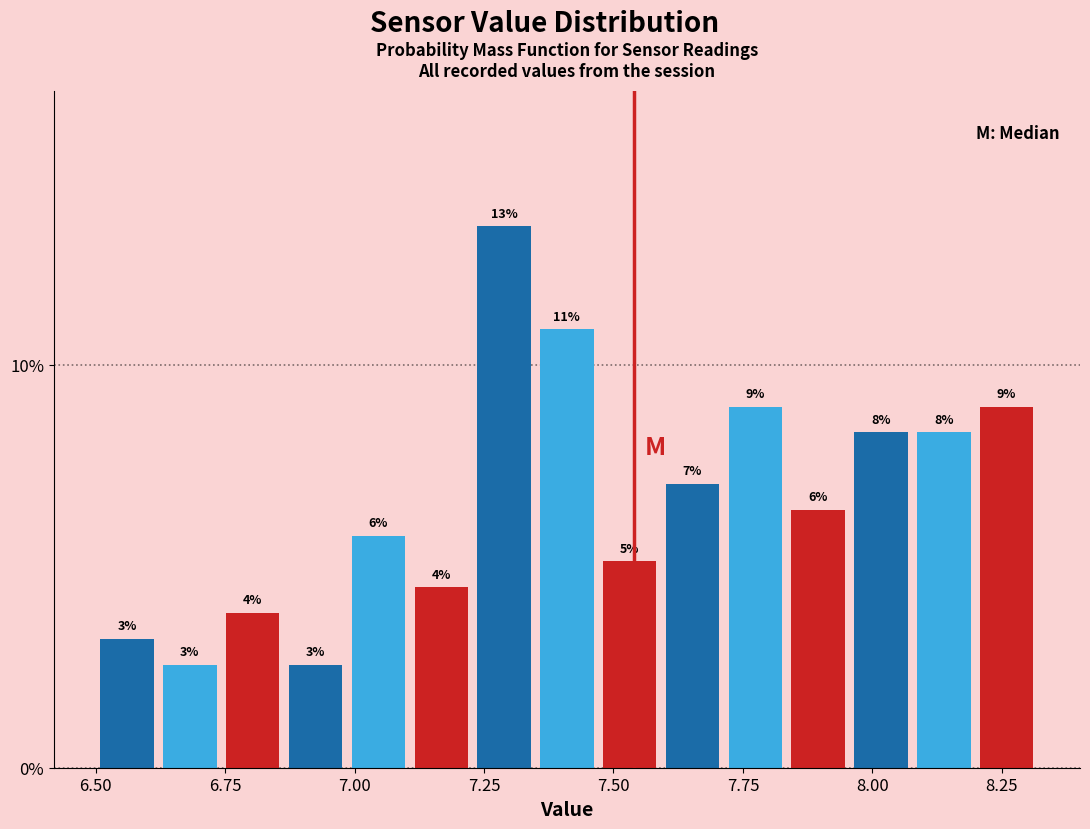

Read against the x-axis, roughly where is the centre of the tallest bar?

7.30